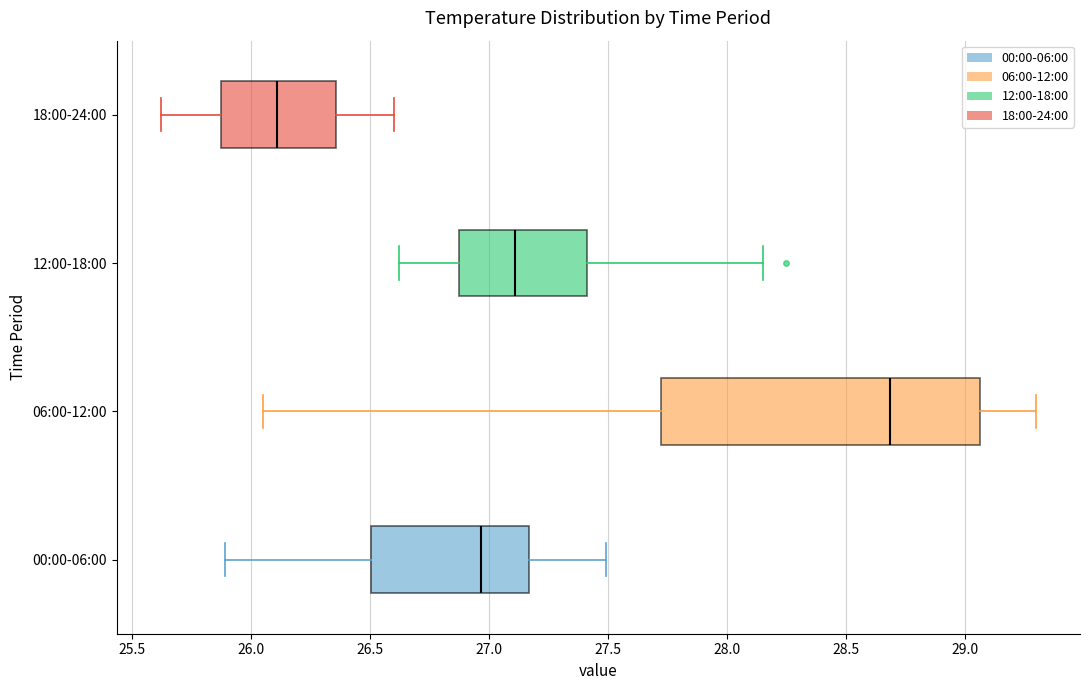

Reading bottom to top, read every box against the x-axis: the position of its median line, the range the box covers, and the ends of its whiskers. The values are not printed on the chart, so give them approximately, as read against the axis.

00:00-06:00: median 26.95, box 26.50 to 27.15, whiskers 25.90 to 27.50
06:00-12:00: median 28.70, box 27.75 to 29.05, whiskers 26.05 to 29.30
12:00-18:00: median 27.10, box 26.85 to 27.40, whiskers 26.60 to 28.15
18:00-24:00: median 26.10, box 25.85 to 26.35, whiskers 25.60 to 26.60